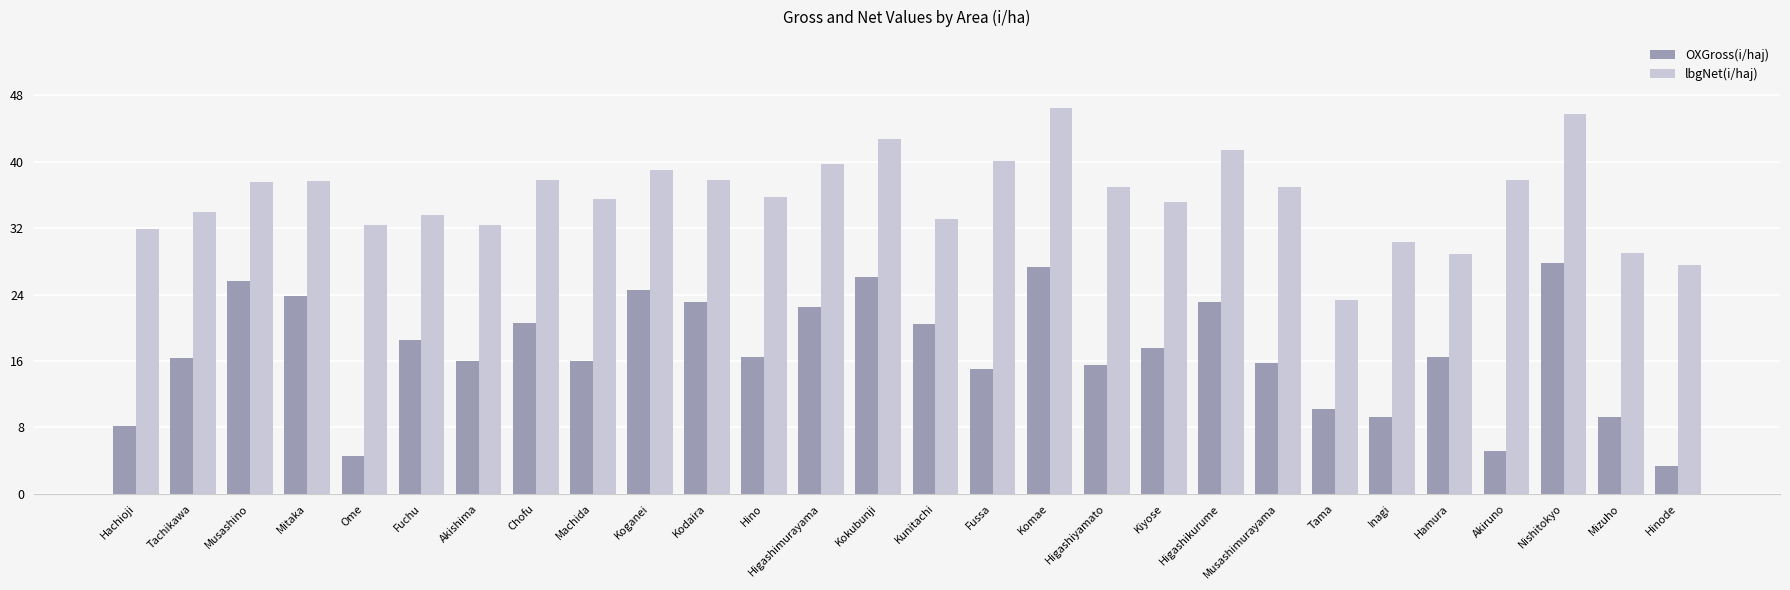

What is the spread (max minus min) of values at Musashino?

12.0